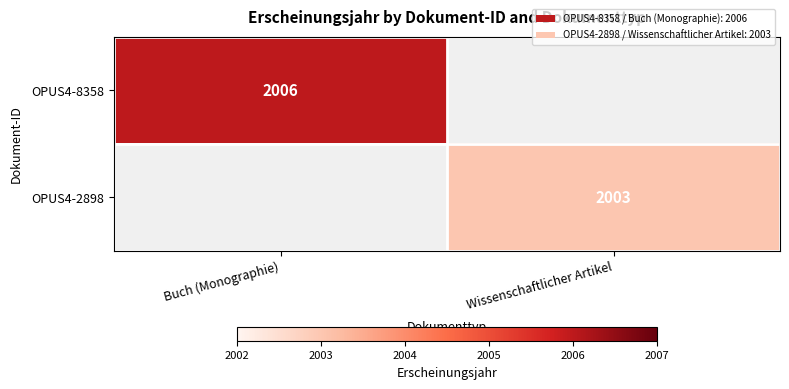

The value of OPUS4-2898 at Wissenschaftlicher Artikel is 781. True or false?

False